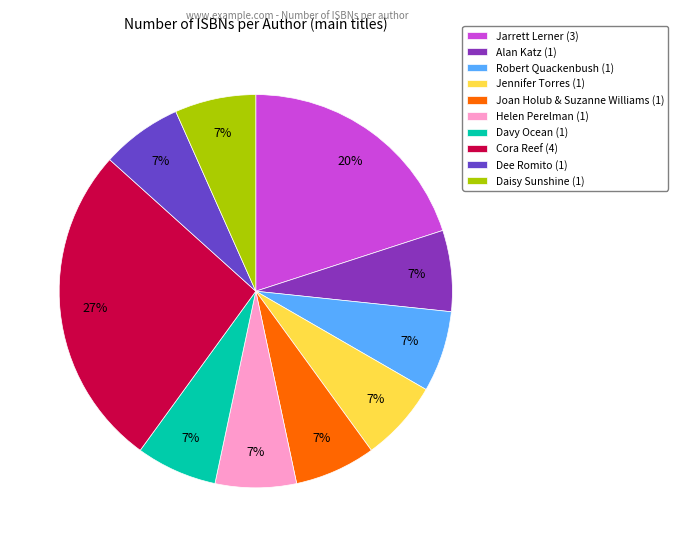

To the nearest percent, what is the average slice percentage?

10%